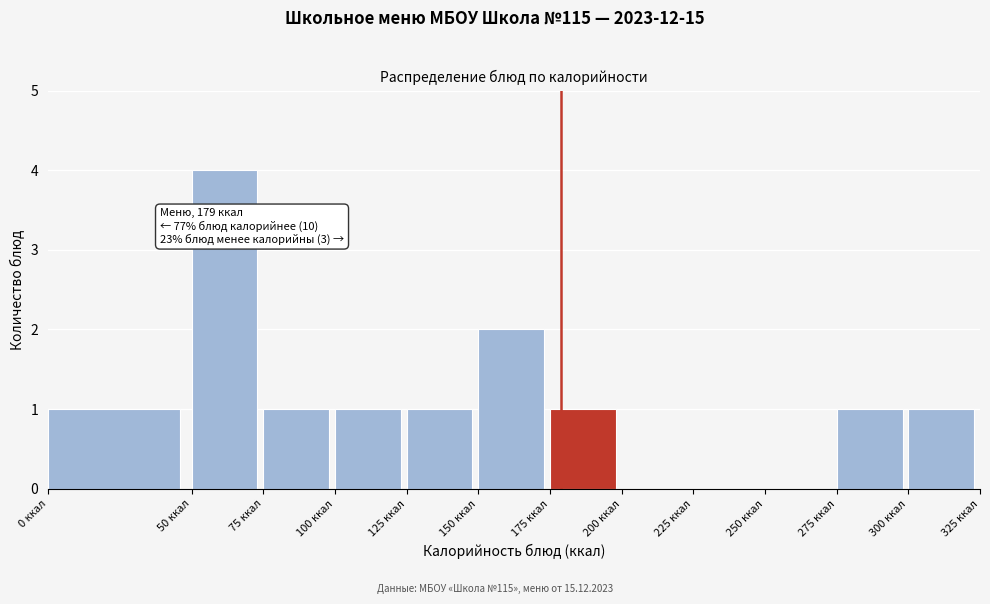

Over which range of the x-axis is the bar tallest?

50 to 75